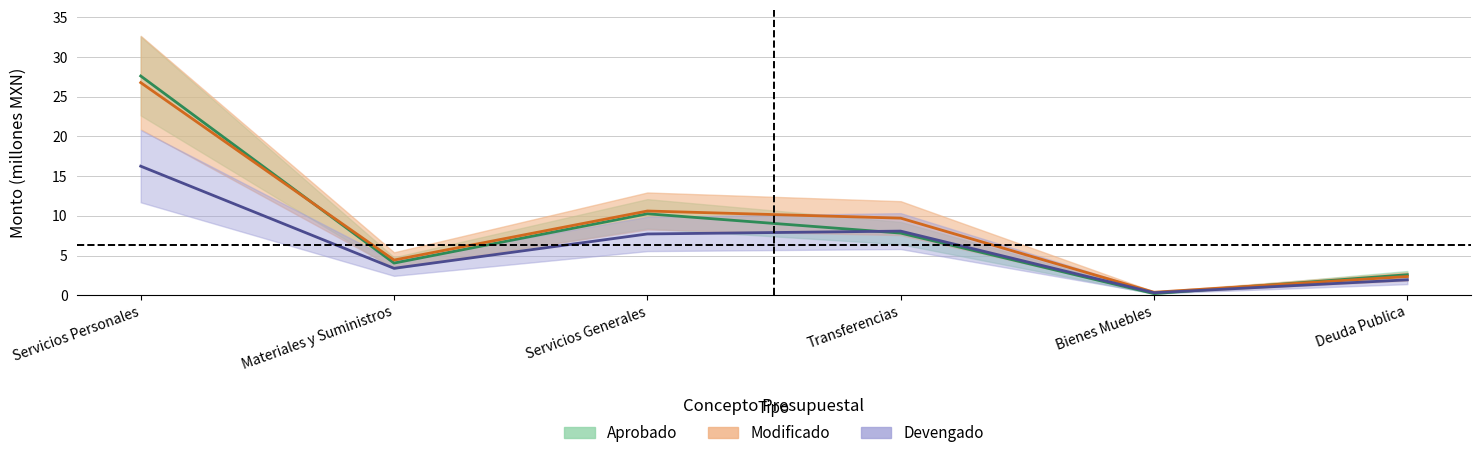

The value of modificado at Servicios Generales is 10.6. True or false?

True